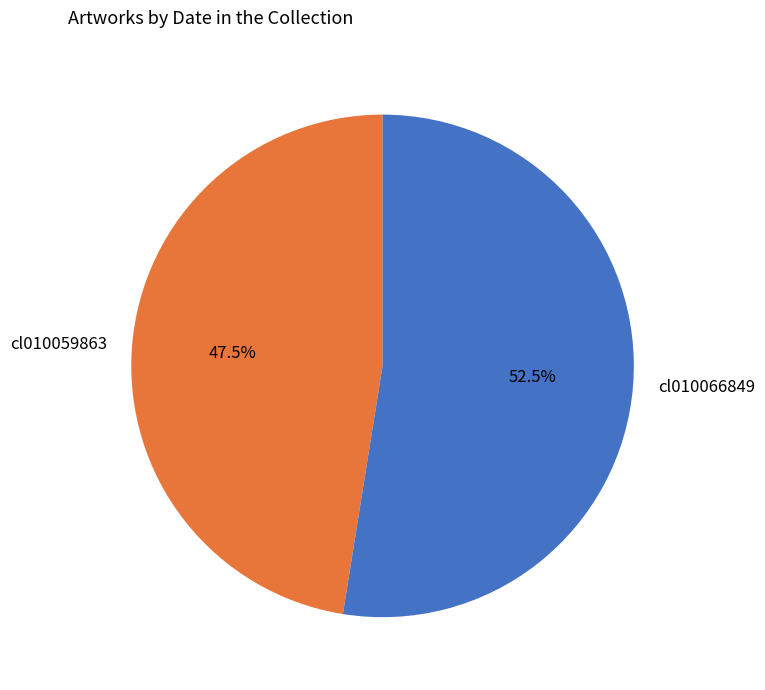

How many slices are in this pie chart?

2